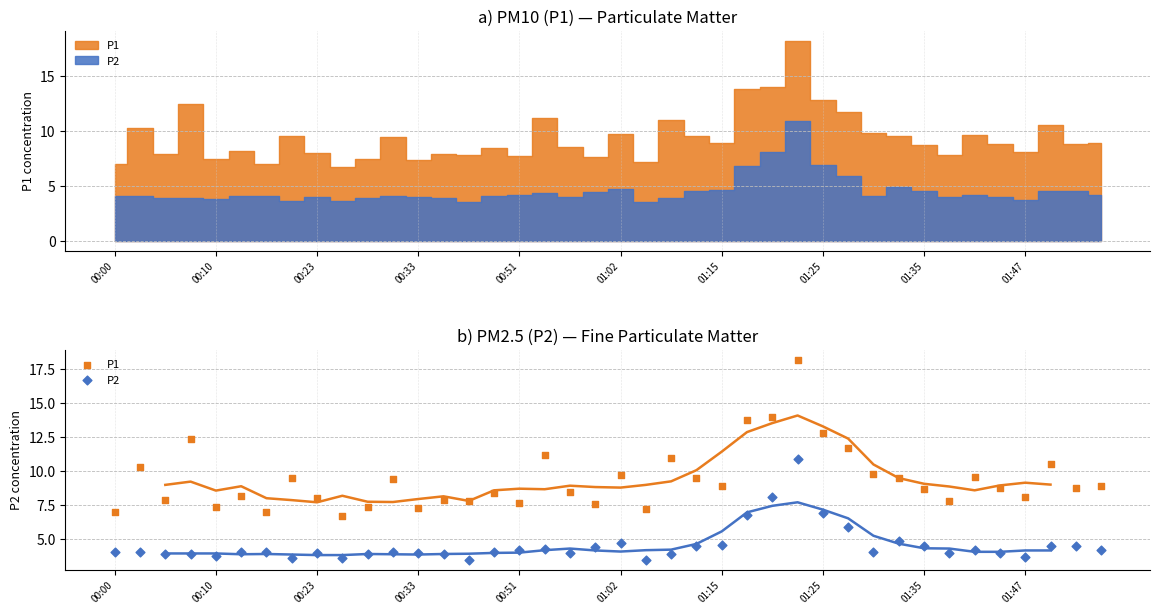

Which series has the widest spread of Y values?

P1